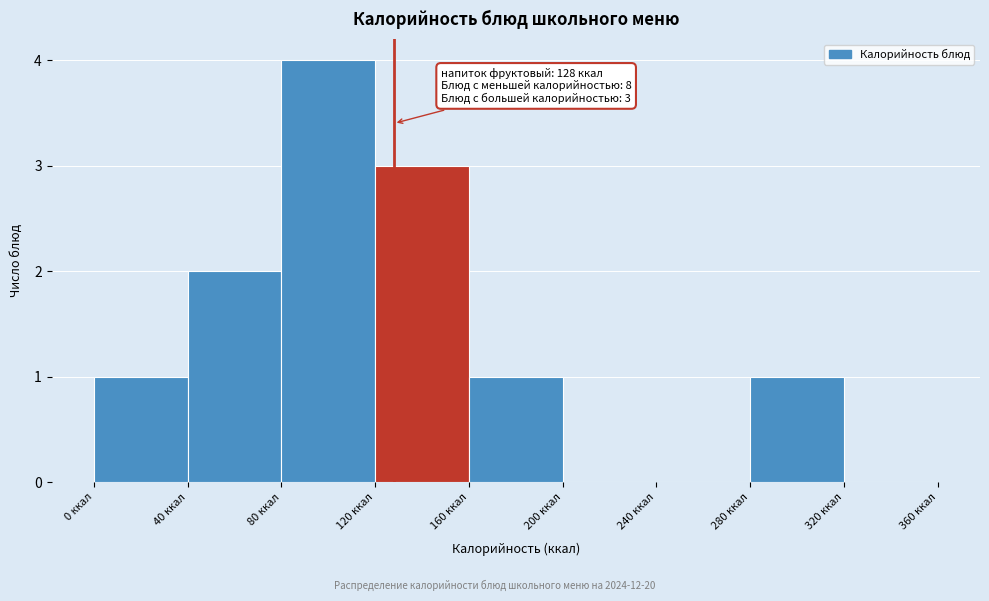

Over which range of the x-axis is the bar tallest?

80 to 120